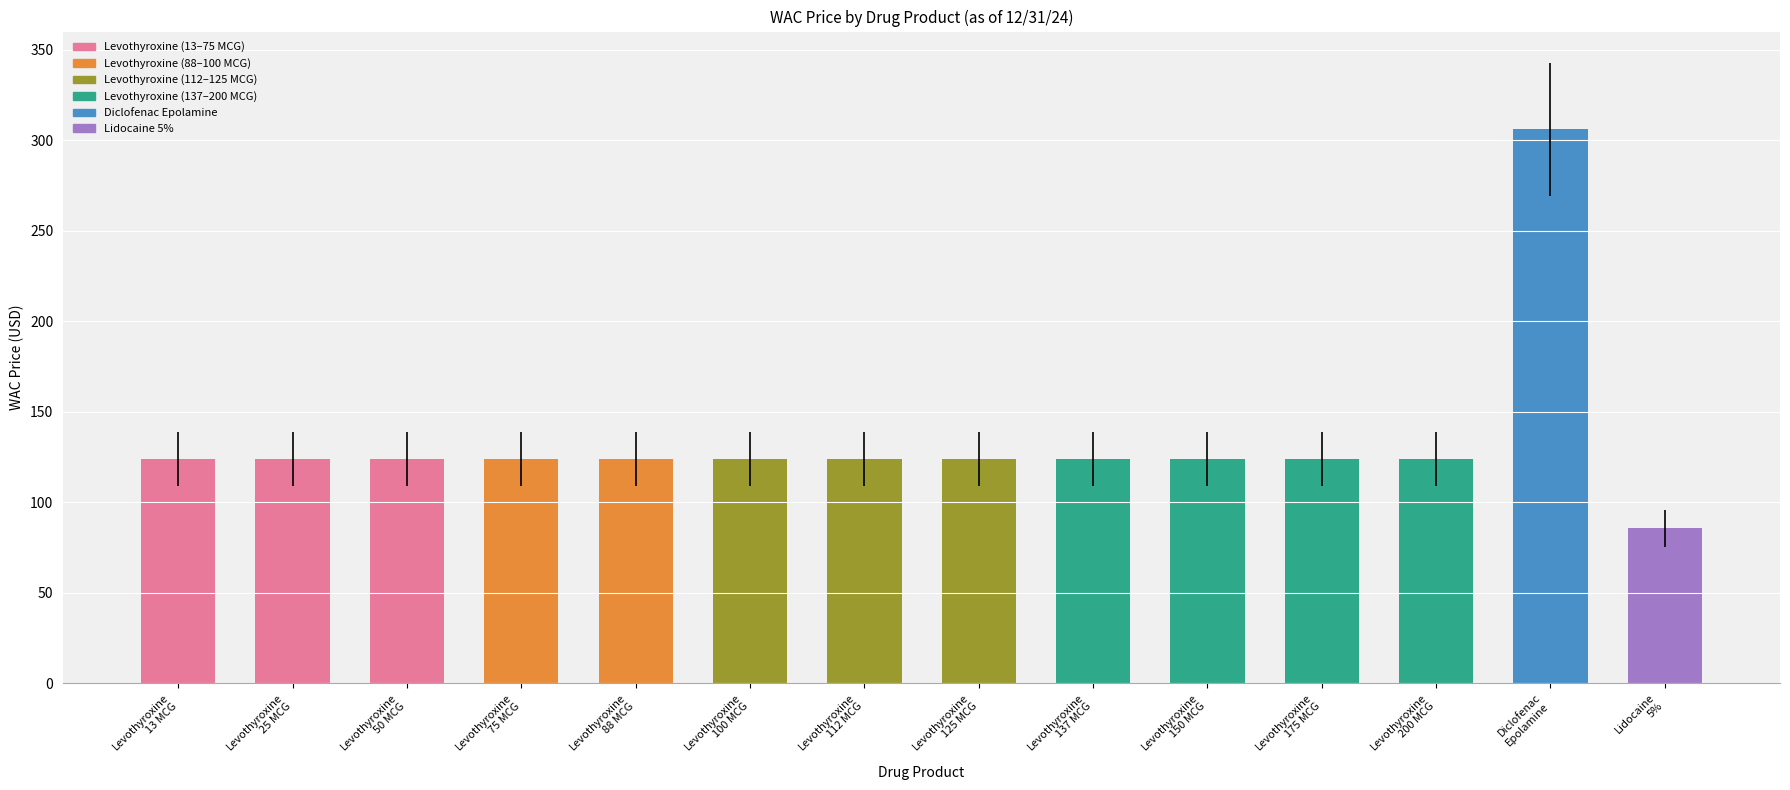

Reading left to right, transcribe all the data shown in this chart.

Levothyroxine
13 MCG=123.7	Levothyroxine
25 MCG=123.7	Levothyroxine
50 MCG=123.7	Levothyroxine
75 MCG=123.7	Levothyroxine
88 MCG=123.7	Levothyroxine
100 MCG=123.7	Levothyroxine
112 MCG=123.7	Levothyroxine
125 MCG=123.7	Levothyroxine
137 MCG=123.7	Levothyroxine
150 MCG=123.7	Levothyroxine
175 MCG=123.7	Levothyroxine
200 MCG=123.7	Diclofenac
Epolamine=306.1	Lidocaine
5%=85.5